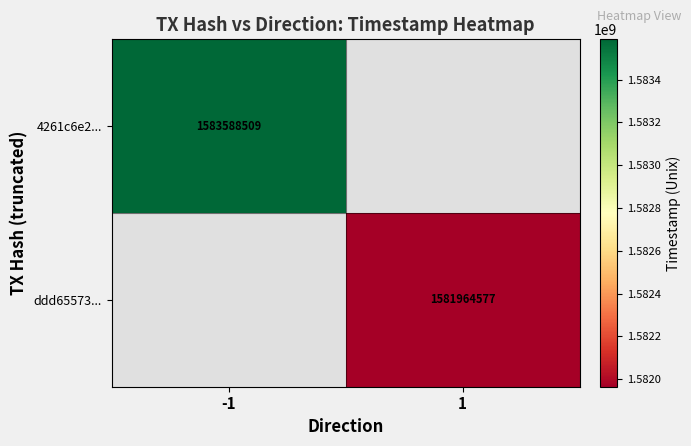

True or false: ddd65573... has a value of 2391681844 at 1.

False